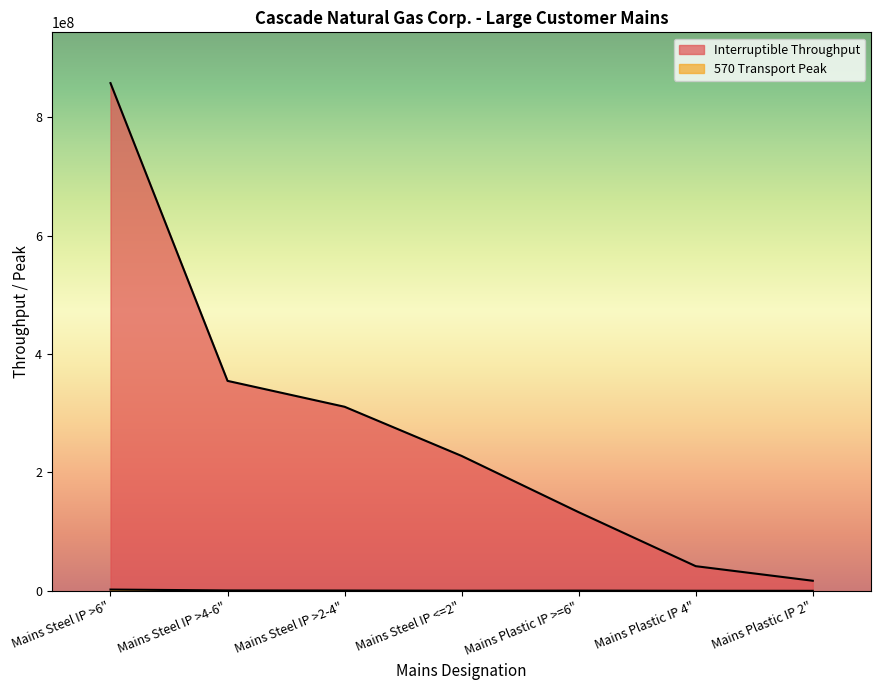

Where is the first local maximum for 570 Transport Peak?

Mains Plastic IP >=6"